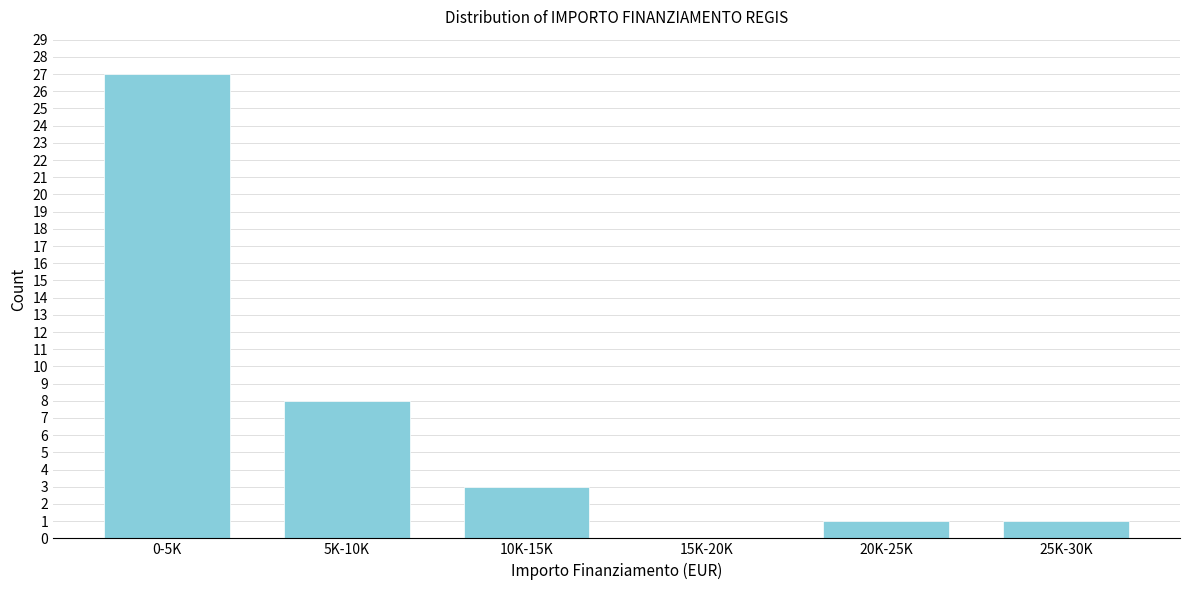

Reading right to left, extract all data points from this chart.

25K-30K=1	20K-25K=1	15K-20K=0	10K-15K=3	5K-10K=8	0-5K=27